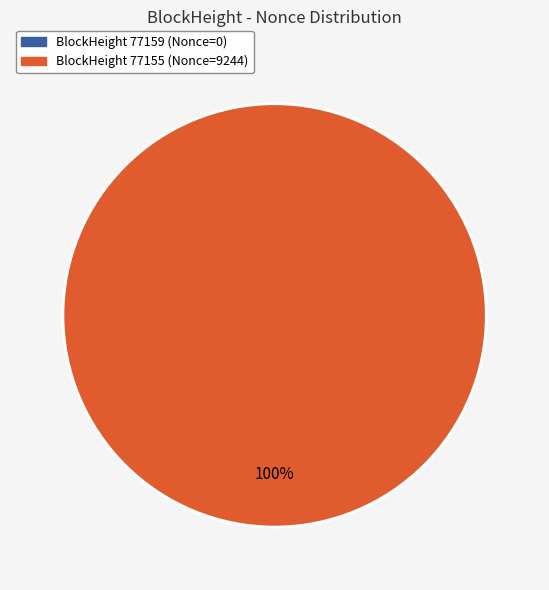

How many slices are in this pie chart?

2